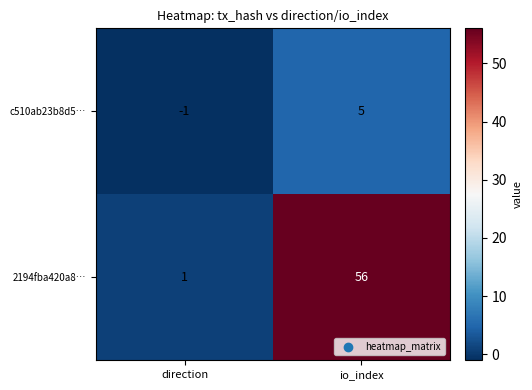

At how many categories does at least one series exceed 35?

1